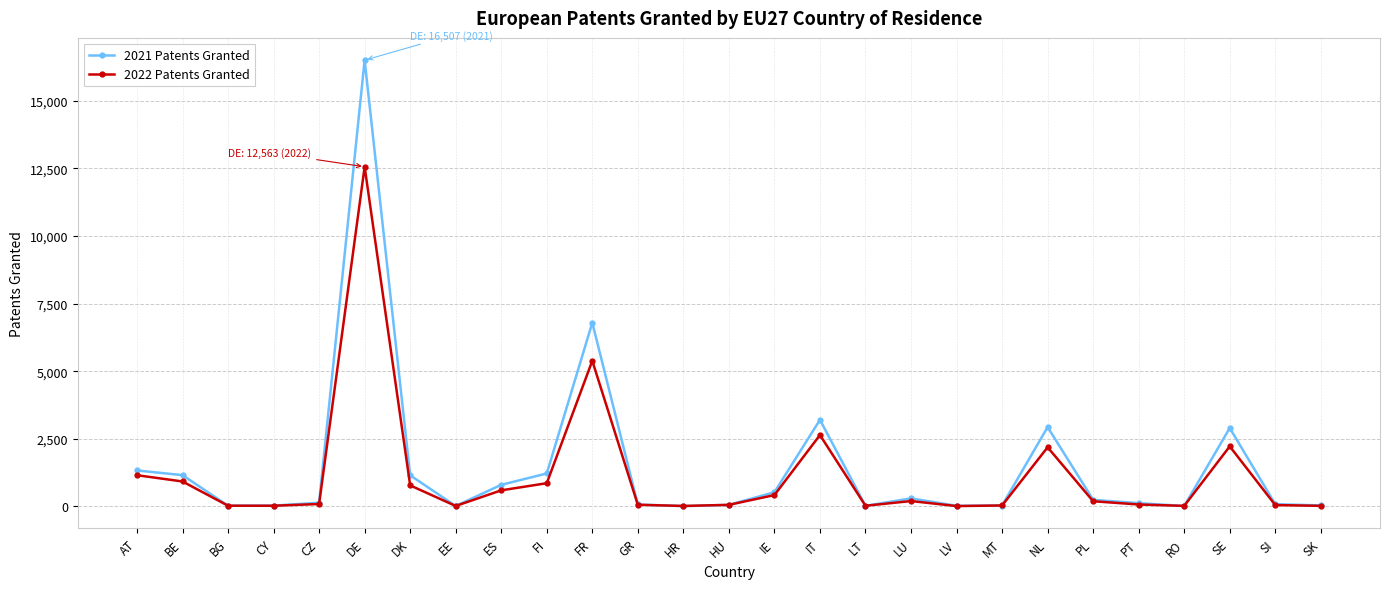

What is the label of the 9th point from the right?

LV